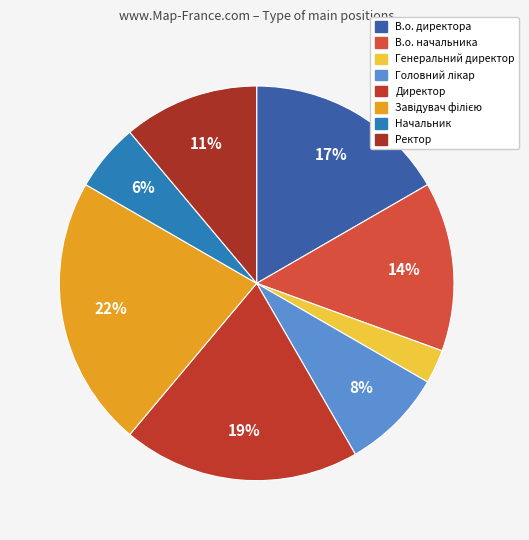

Rank the categories by value from highest to lowest.

Завідувач філією, Директор, В.о. директора, В.о. начальника, Ректор, Головний лікар, Начальник, Генеральний директор